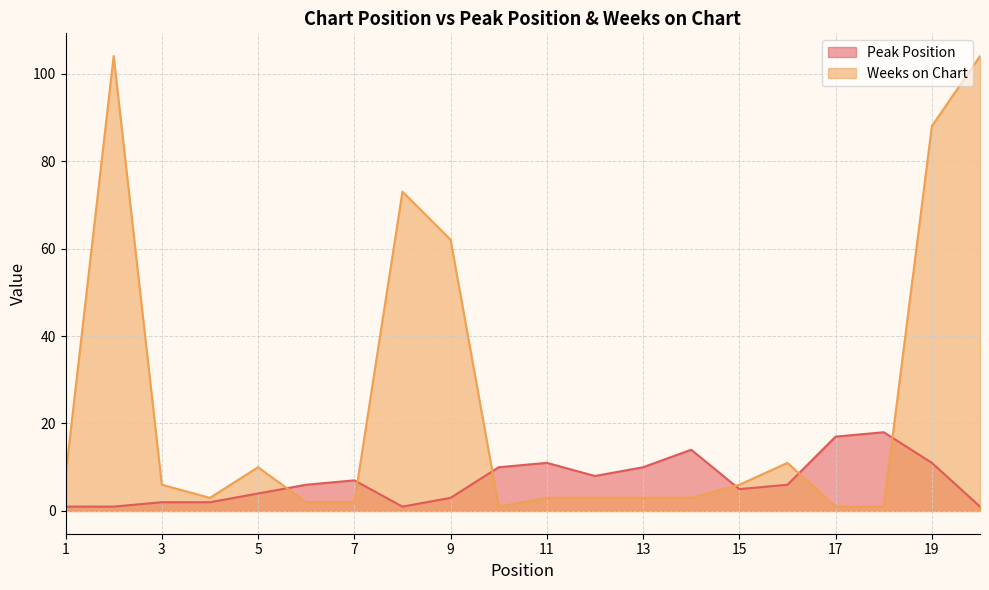

Rank the series by their maximum value, from lowest to highest.

Peak Position, Weeks on Chart